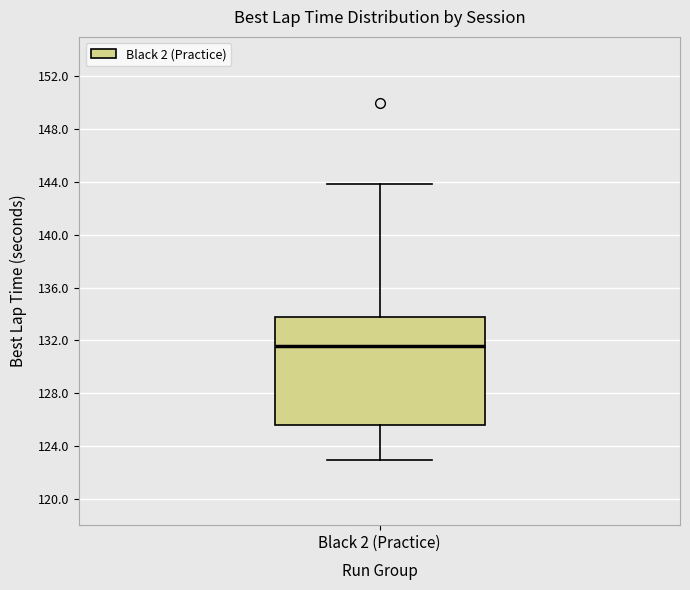

Transcribe this box plot: give where the median line is, the range the box spans, and where the two whiskers end, as read against the y-axis. The values are not printed on the chart, so give them approximately, as read against the axis.

median 131.5, box 125.5 to 134.0, whiskers 123.0 to 144.0